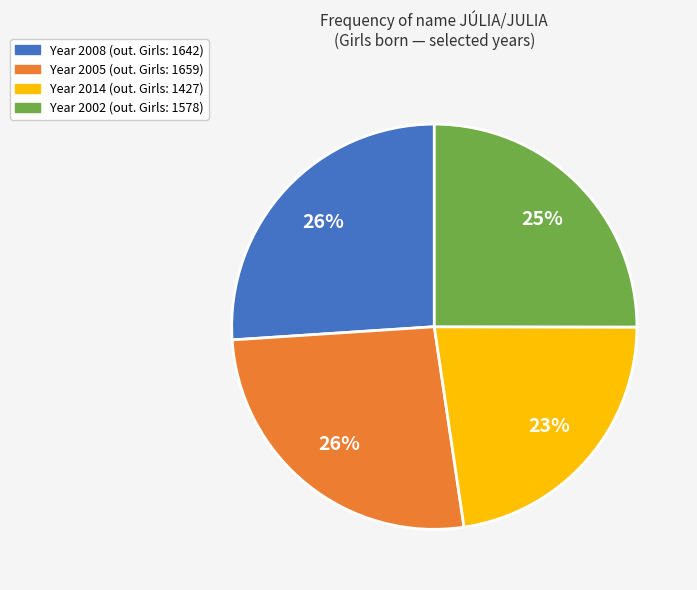

Does any single category account for the majority?

No